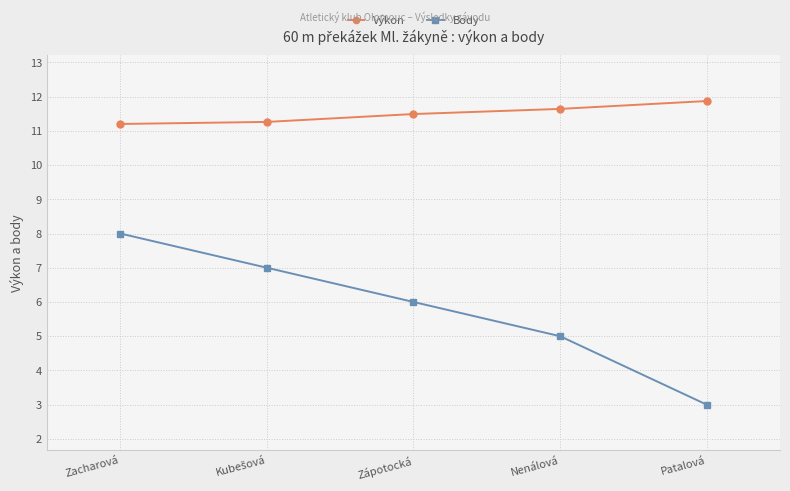

List the series in order of their overall mean, highest first.

Výkon, Body